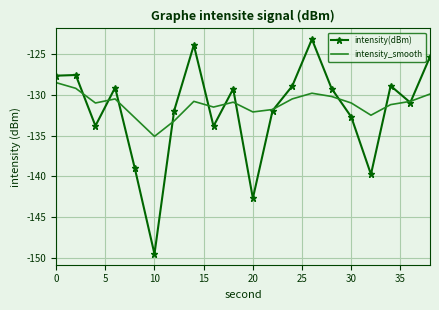

What is the difference between the maximum and minimum values in the intensity(dBm) series?

26.4